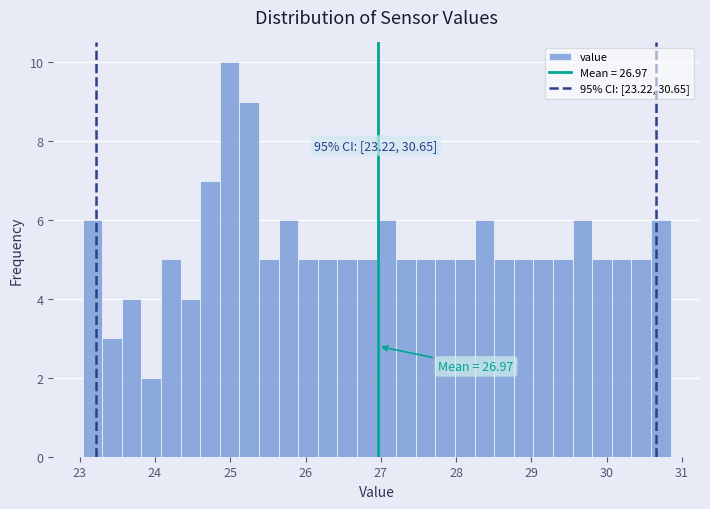

Read against the x-axis, roughly where is the centre of the tallest bar?

25.0